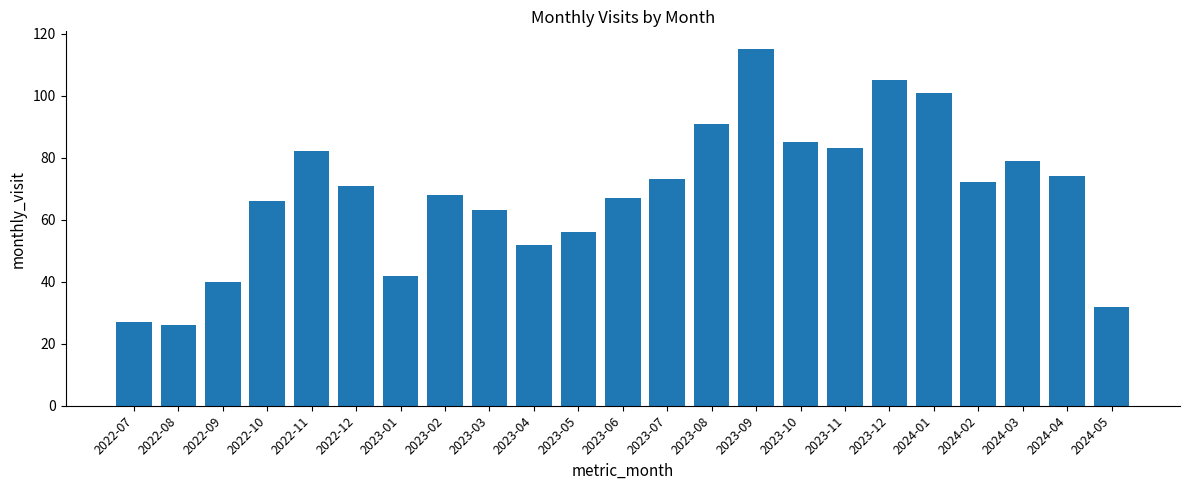

What is the value of the 3rd bar from the left?

40